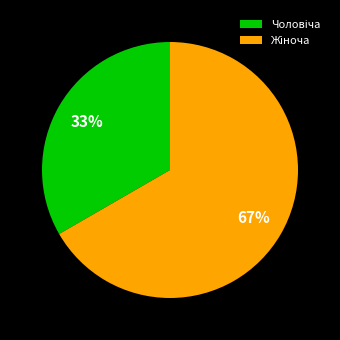

To the nearest percent, what is the average slice percentage?

50%